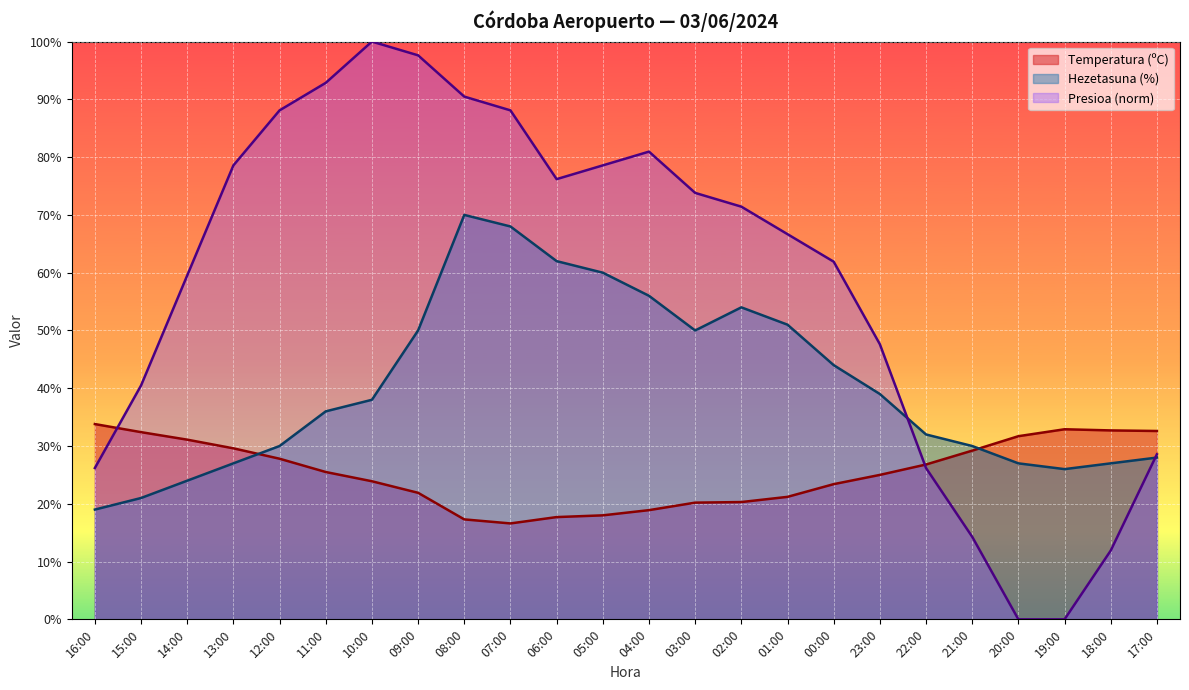

What is the sum of all Presioa (hPa) norm values?

1400.0